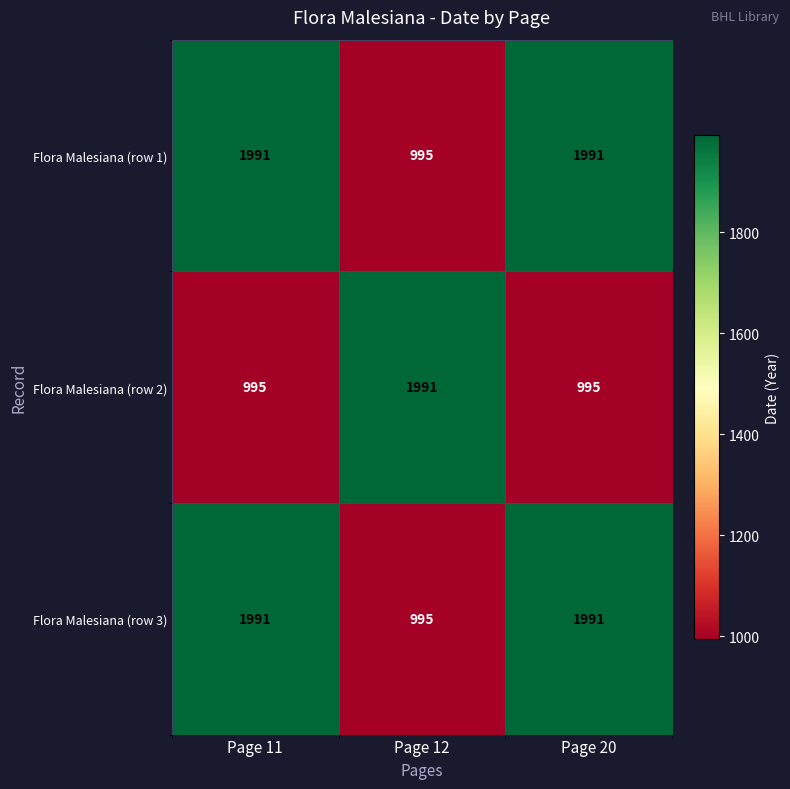

What is the difference between the highest and lowest values at Page 11?

996